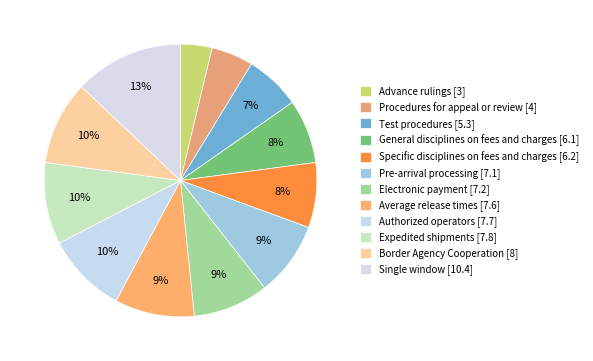

What is the change in value from Procedures for appeal or review to Specific disciplines on fees and charges?

+2.2